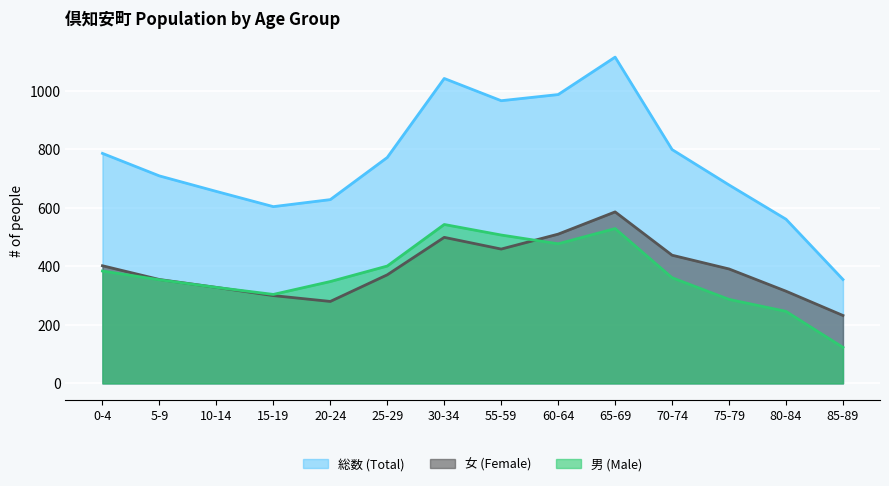

How many interior local valleys does the 男 (Male) series have?

2